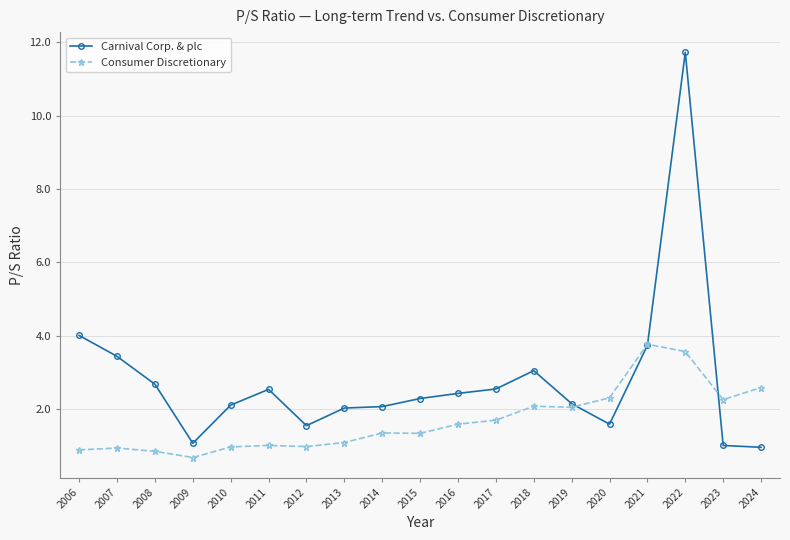

Where is the first local maximum for Carnival Corp. & plc?

2011